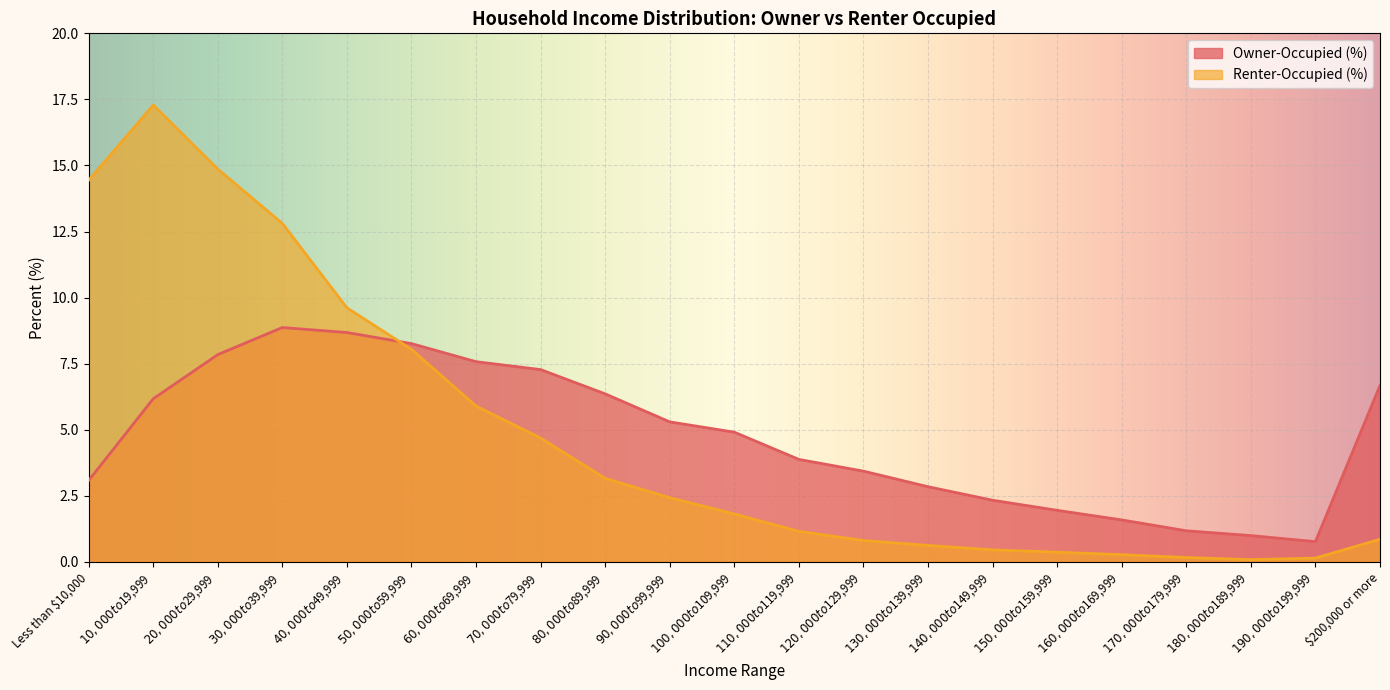

What is the minimum value shown in the chart?

0.1